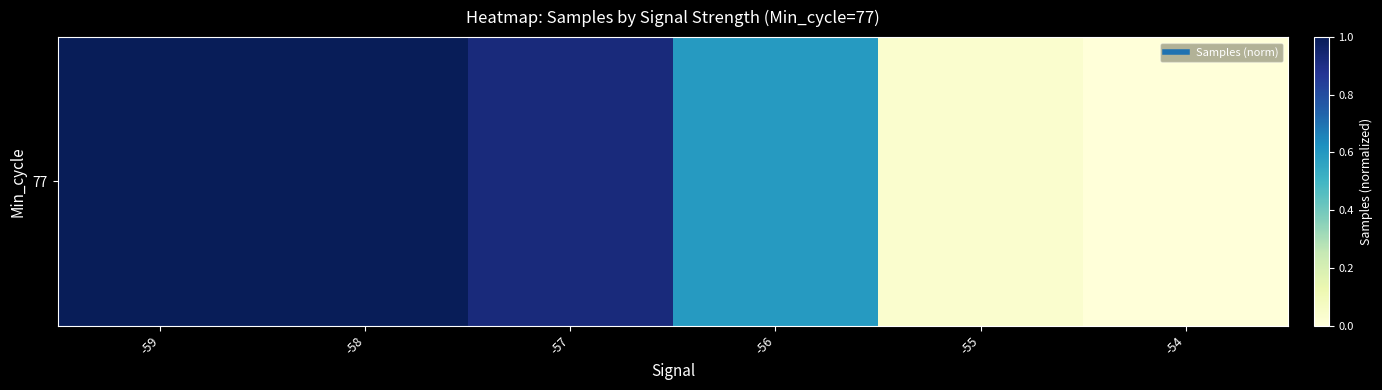

The chart shows a value of -0.4 at -54. True or false?

False